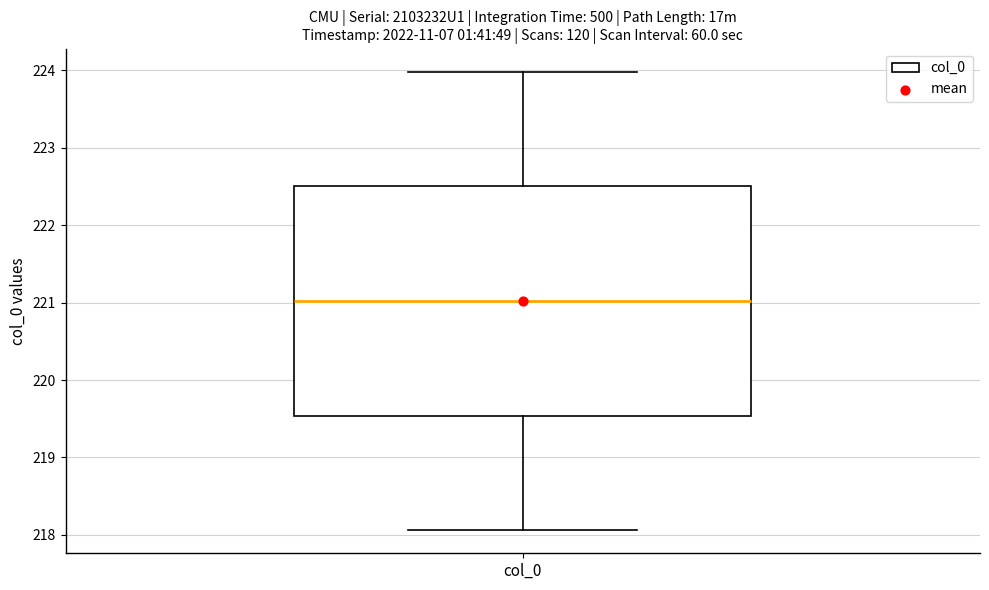

Where does the upper whisker of the box for col_0 end on the y-axis? The values are not printed on the chart, so give them approximately, as read against the axis.

224.0